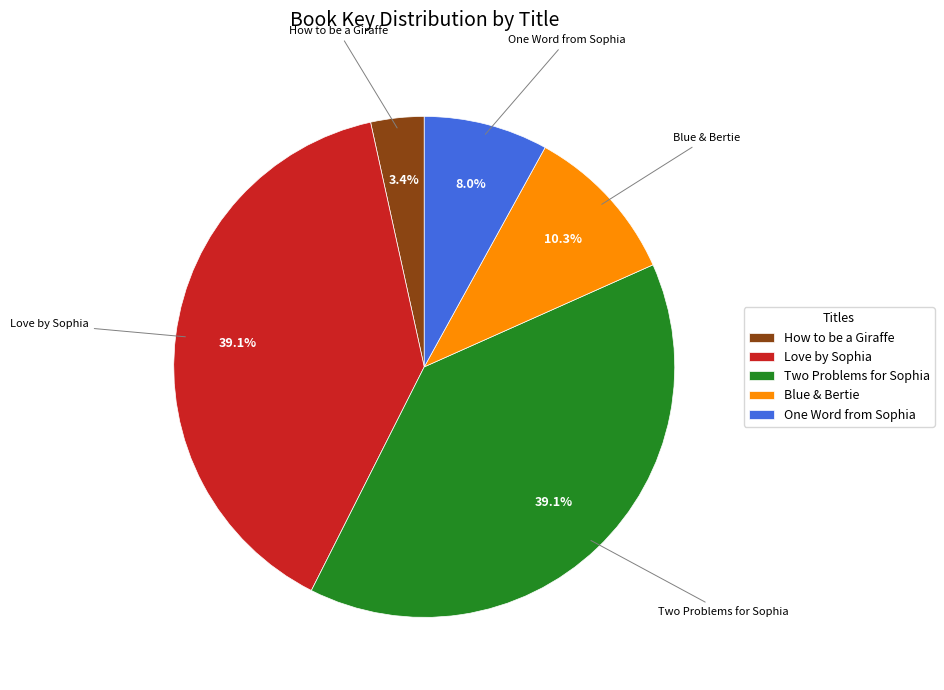

Which category has the smallest portion of the pie?

How to be a Giraffe